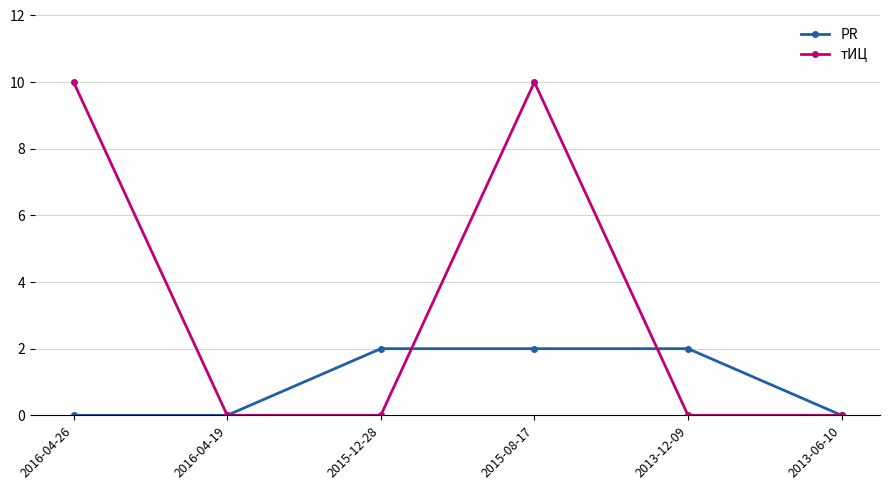

True or false: PR and тИЦ intersect in this chart.

True